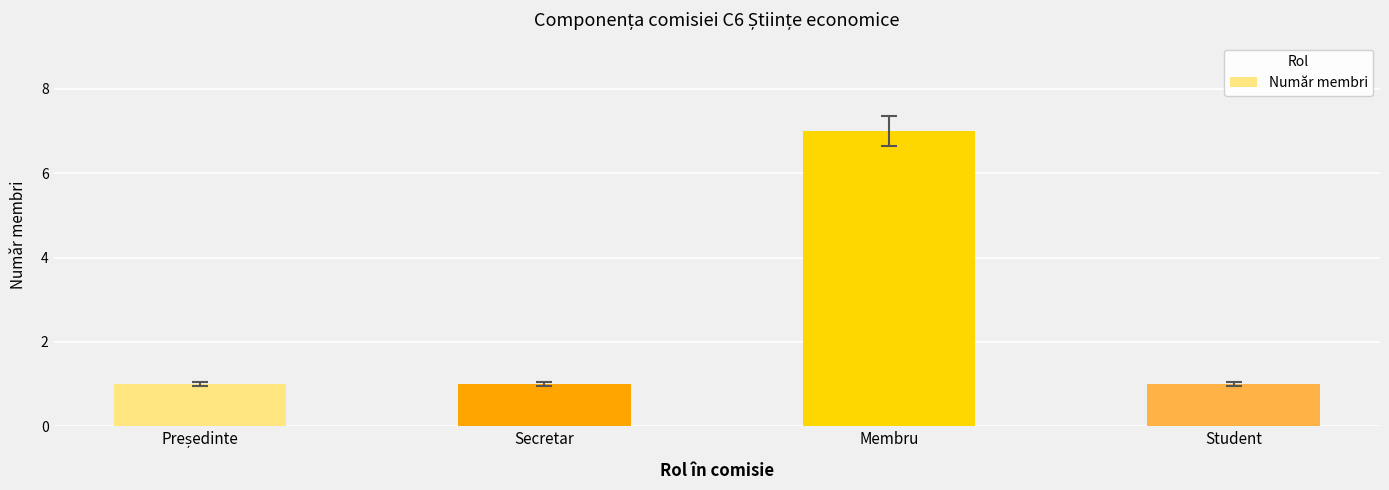

Reading left to right, what are all the values shown in this chart?

1	1	7	1